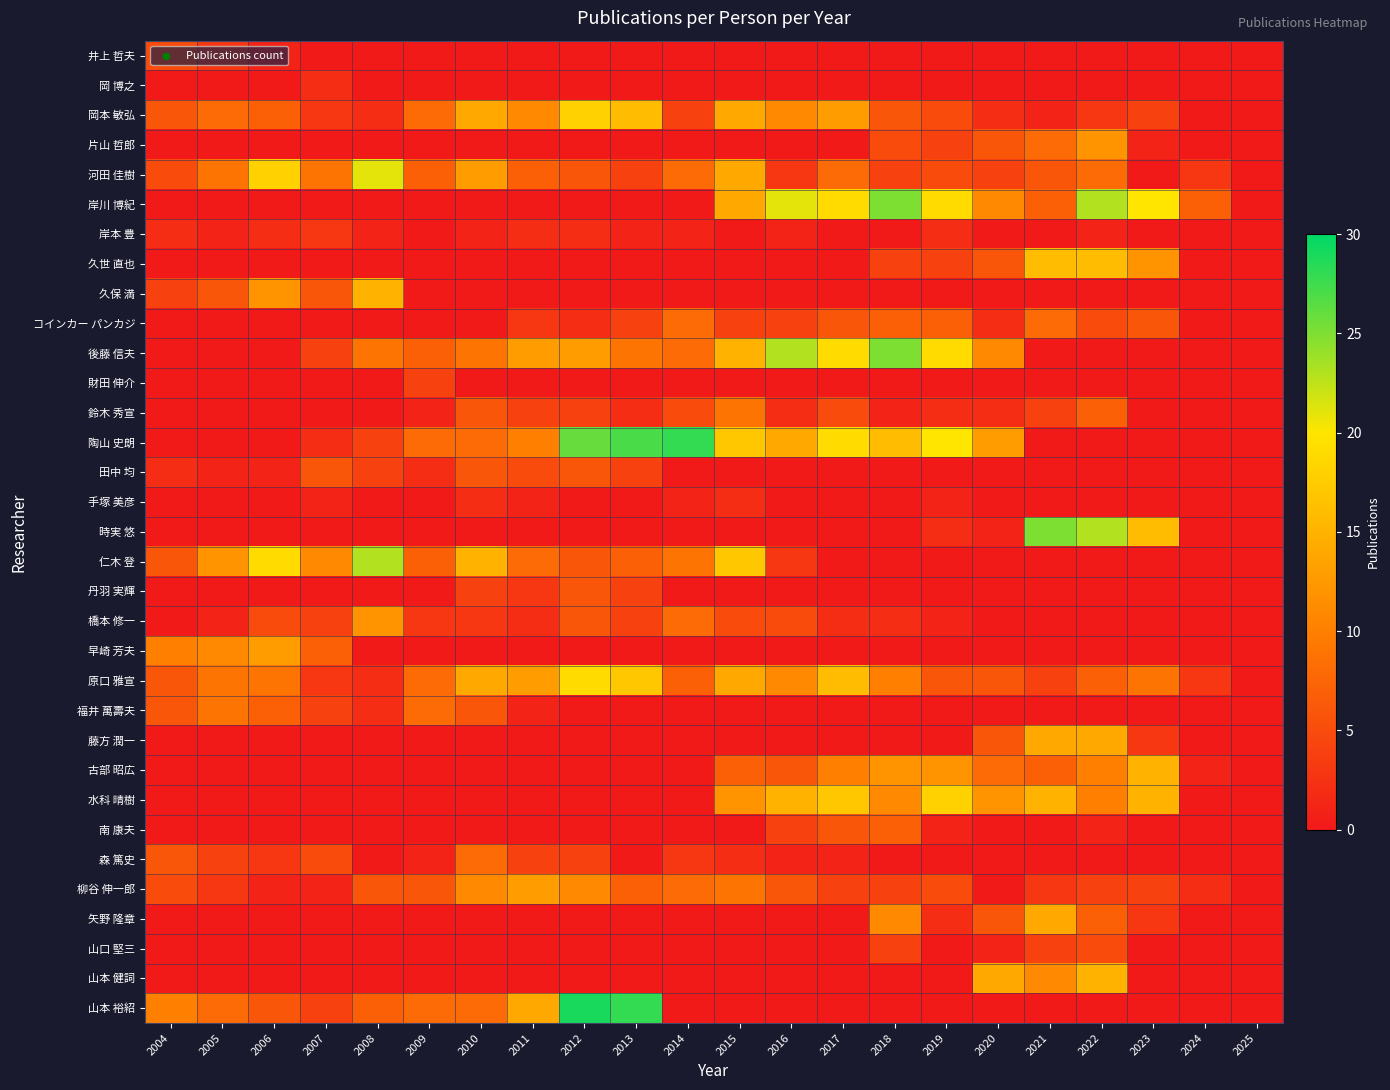

At which category is the sum across all series the highest?

2022